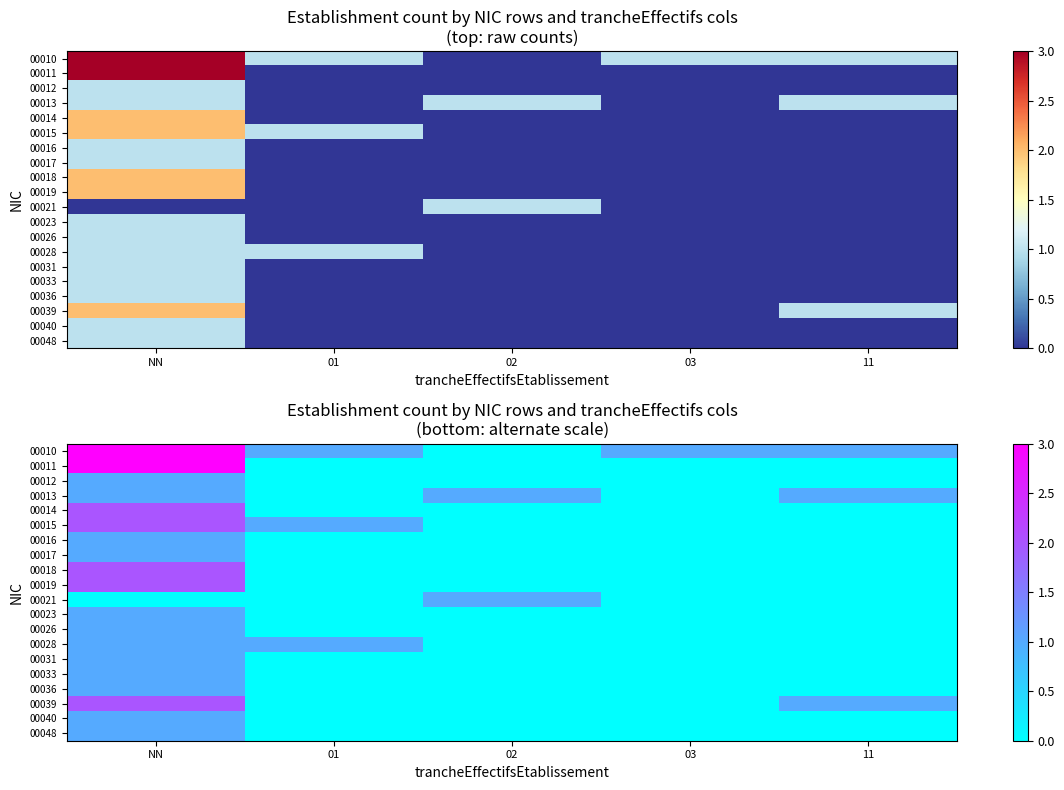

What is the maximum value shown in the chart?

3